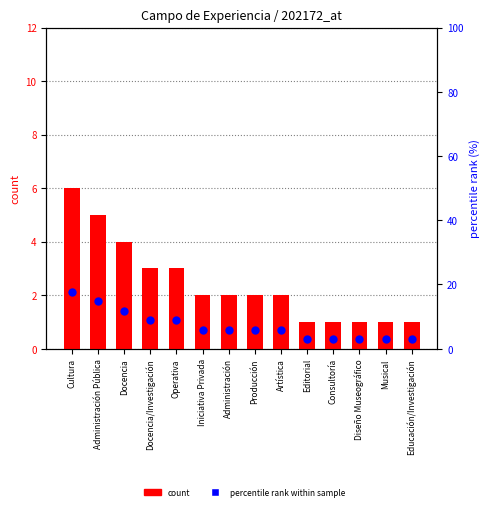

Is the value of count at Educación/Investigación greater than the value of percentile rank within sample at Docencia?

No